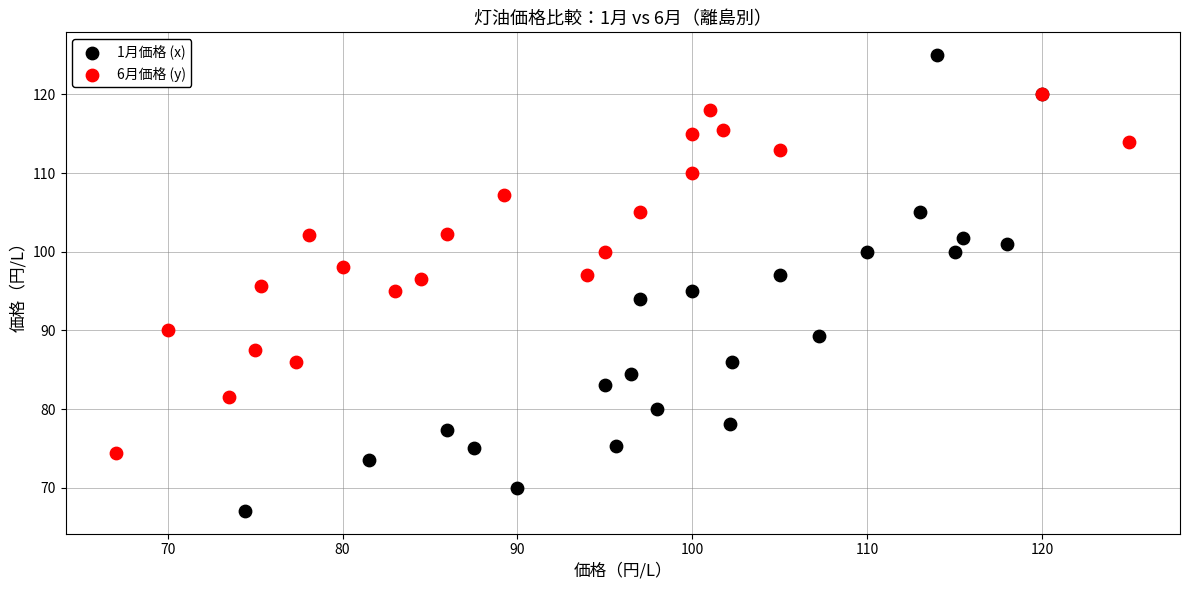

Which series contains the highest Y value?

1月価格 (x)